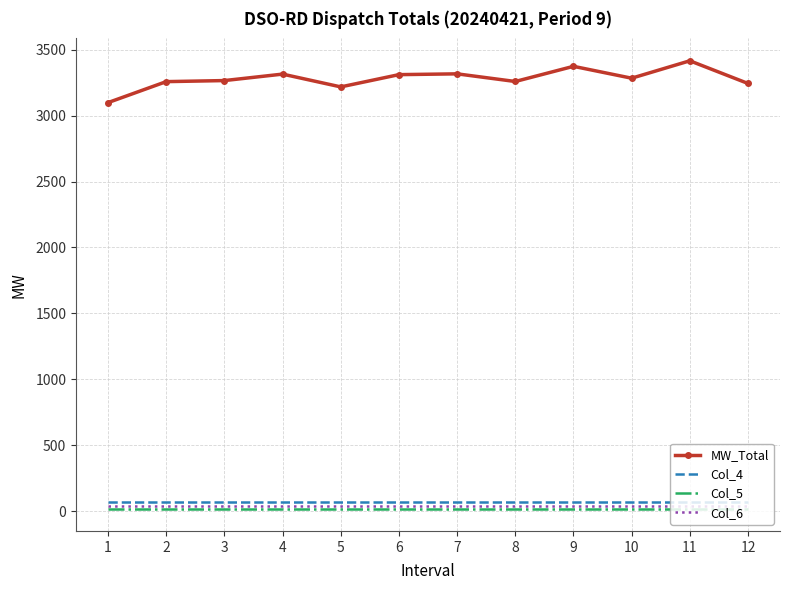

Which series has the largest total across all categories?

MW_Total